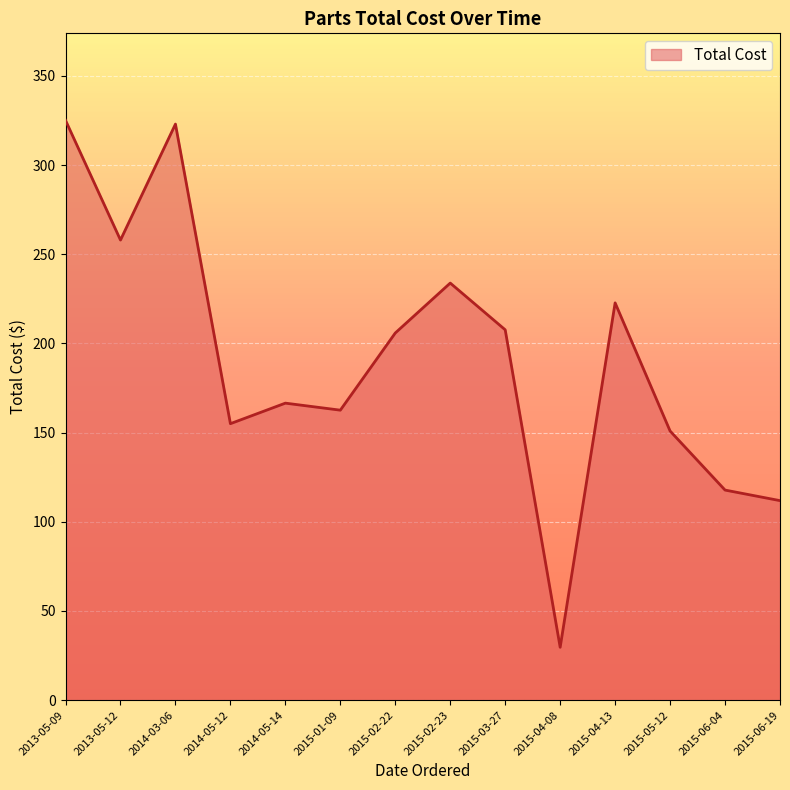

What is the maximum value shown in the chart?

325.1